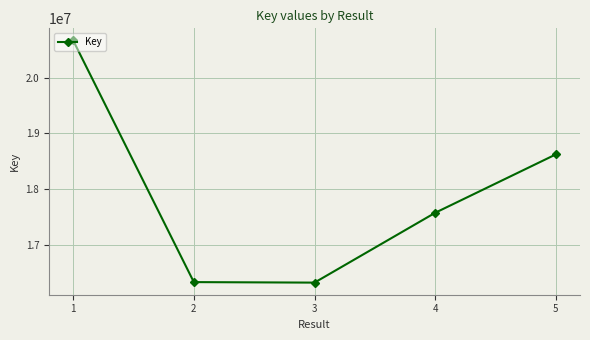

What is the change in value from 2 to 4?

+1243819